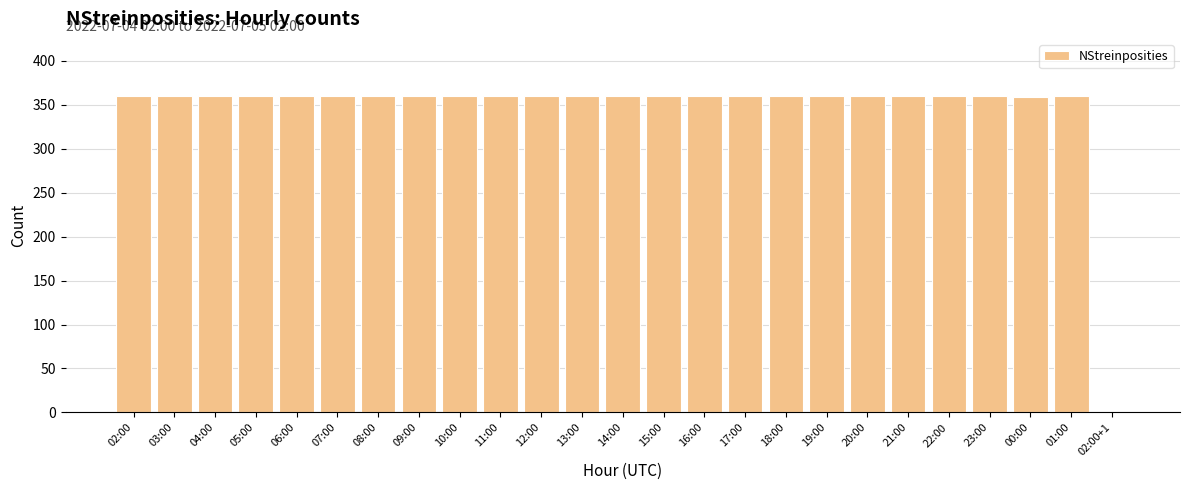

What is the sum of all values?

8640